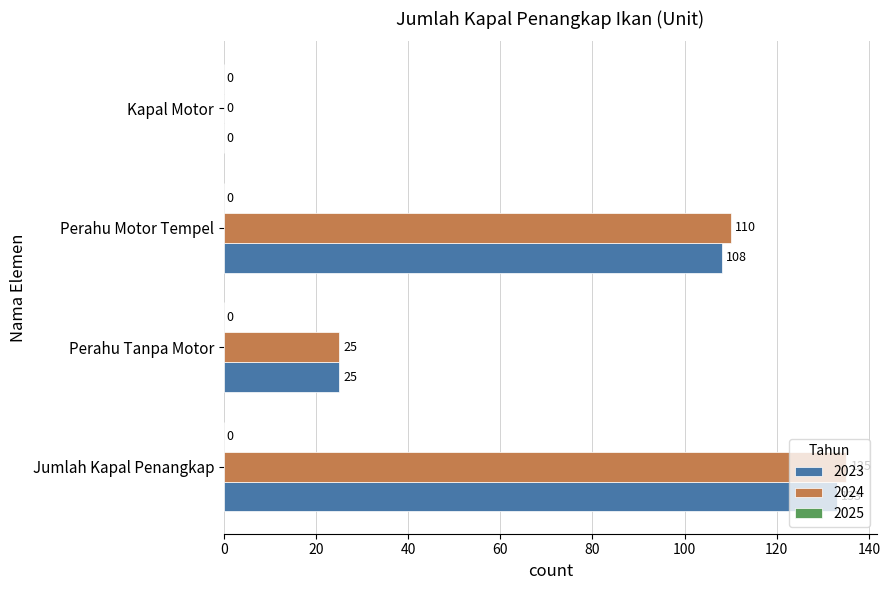

Which series has the largest total across all categories?

2024